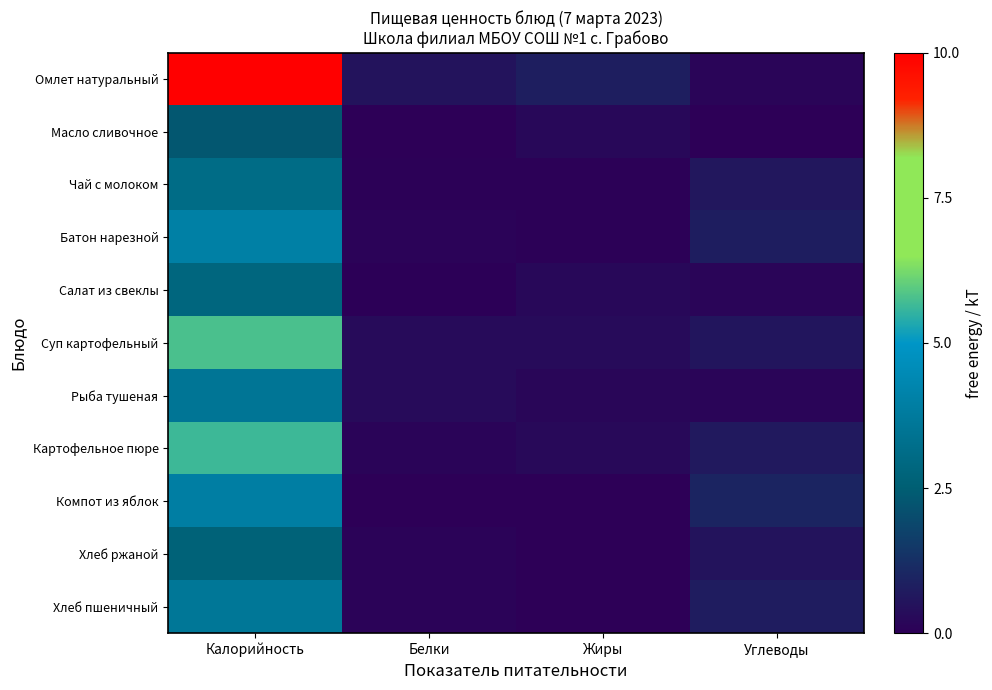

What is the difference between the highest and lowest values at Углеводы?

1.0